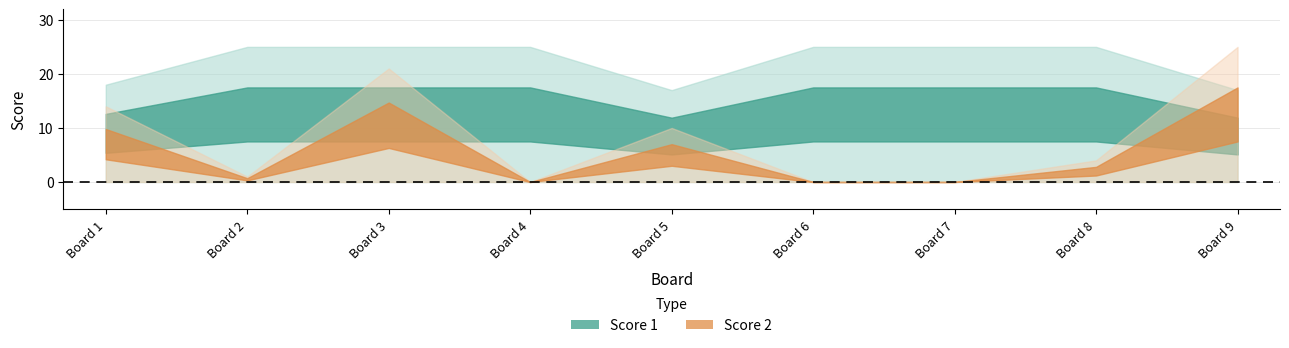

At which category does Score 1 reach its first local valley?

5